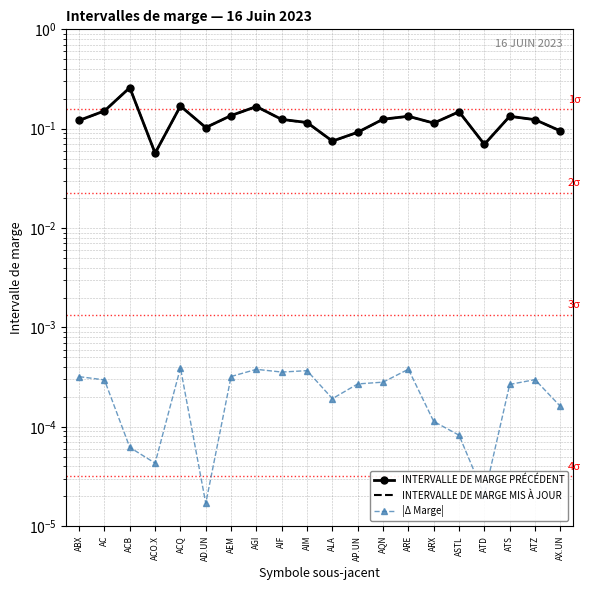

True or false: |Δ Marge| and INTERVALLE DE MARGE PRÉCÉDENT intersect in this chart.

False